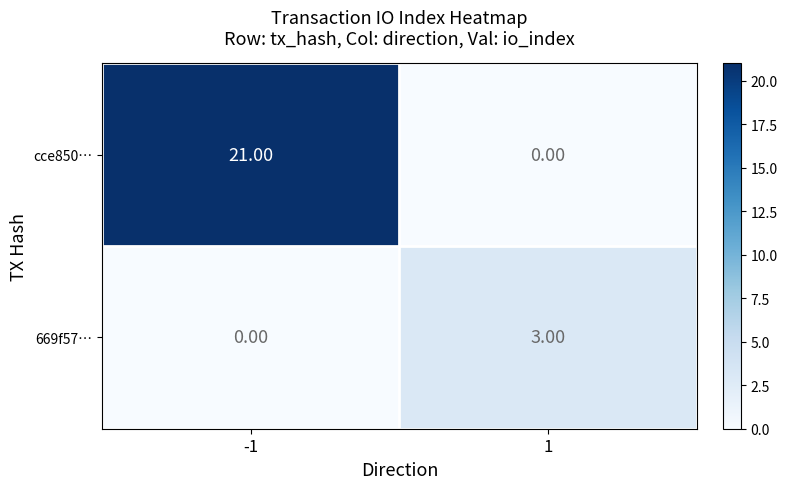

At how many categories does at least one series exceed 5?

1